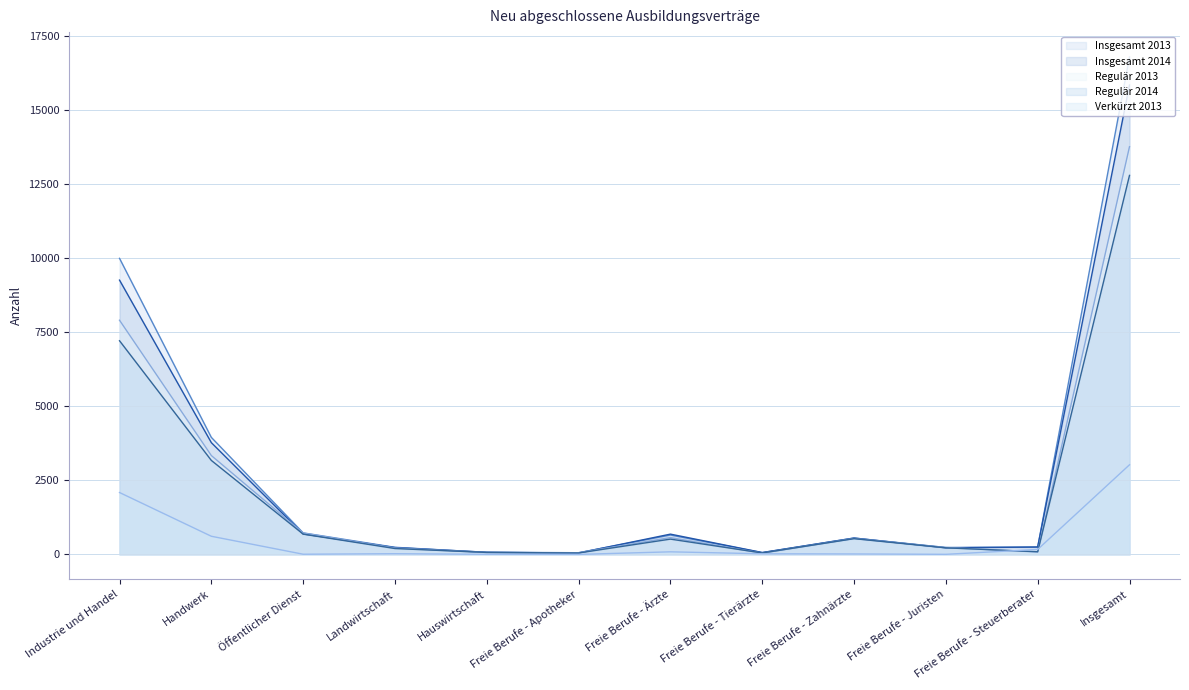

The value of Insgesamt 2013 at Freie Berufe - Tierärzte is 31. True or false?

False